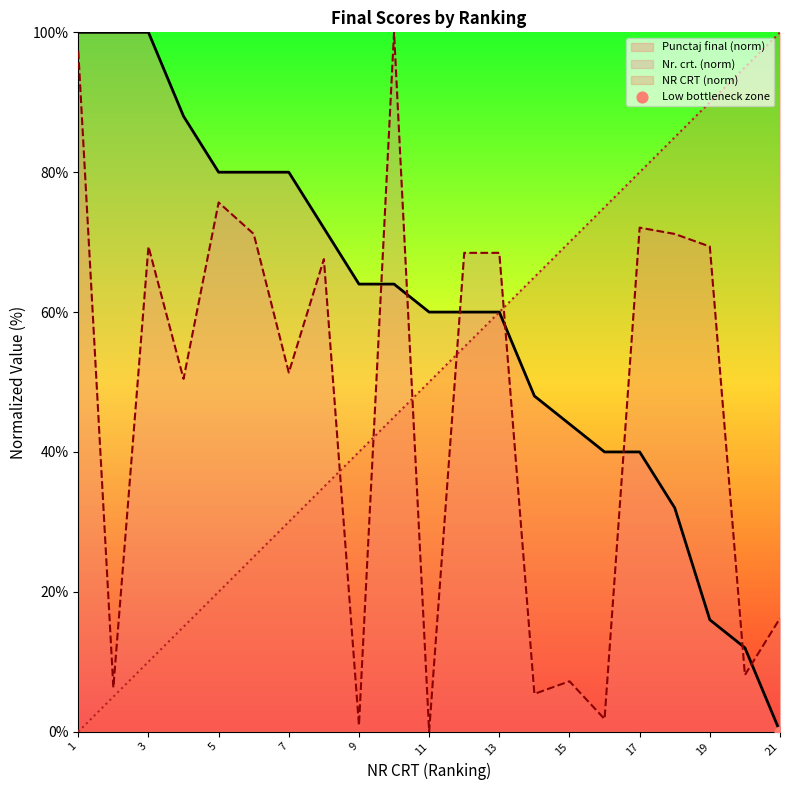

Is the value of NR CRT at 6 greater than the value of Nr. crt. at 6?

No